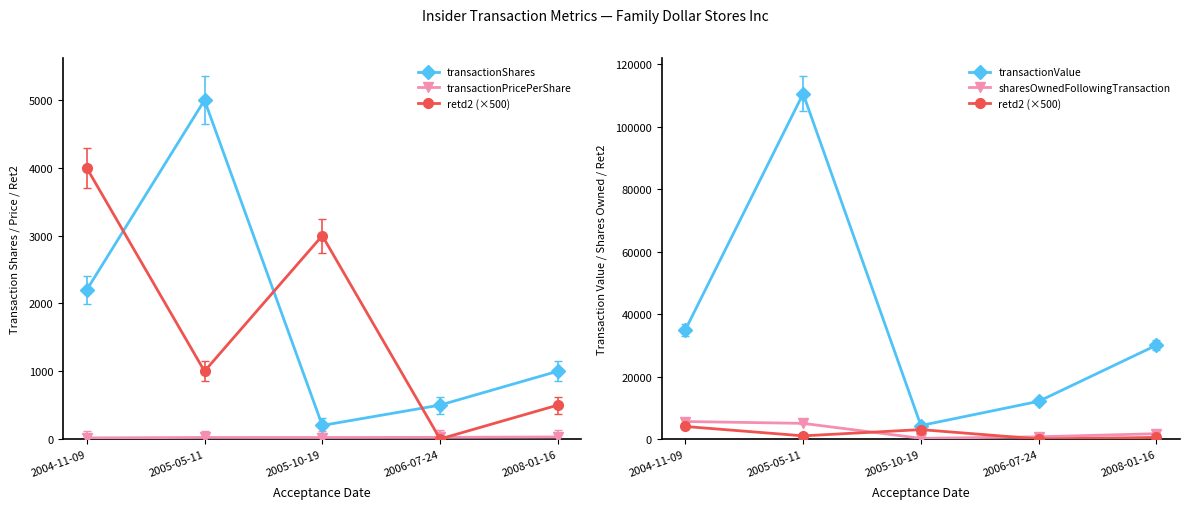

List the series in order of their peak value, highest first.

transactionValue, sharesOwnedFollowingTransaction, transactionShares, retd2 (×500), transactionPricePerShare